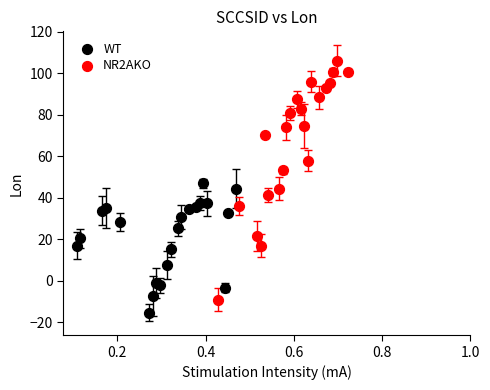

Which series contains the highest Y value?

NR2AKO